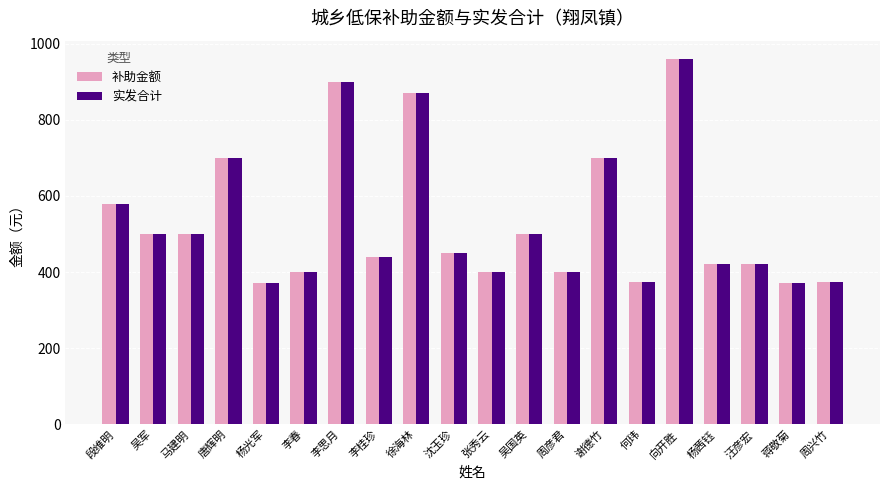

Is it true that 补助金额 equals 900 at 李思月?

True